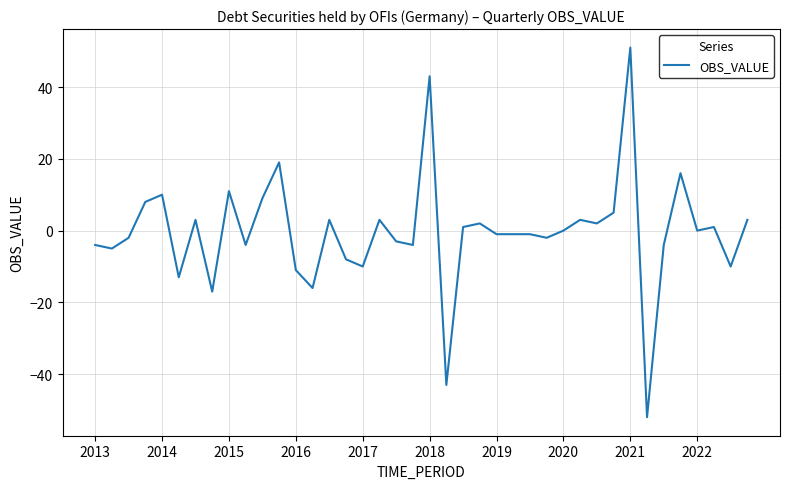

What is the smallest value displayed?

-52